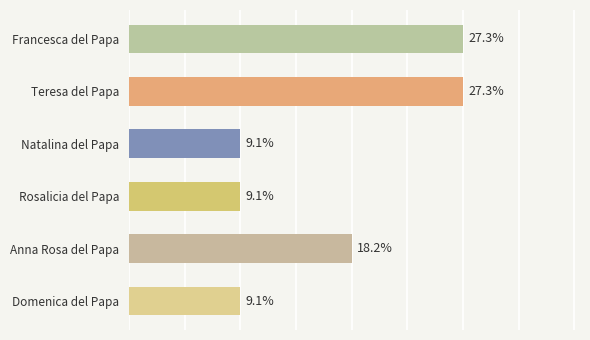

Does the chart contain any negative values?

No